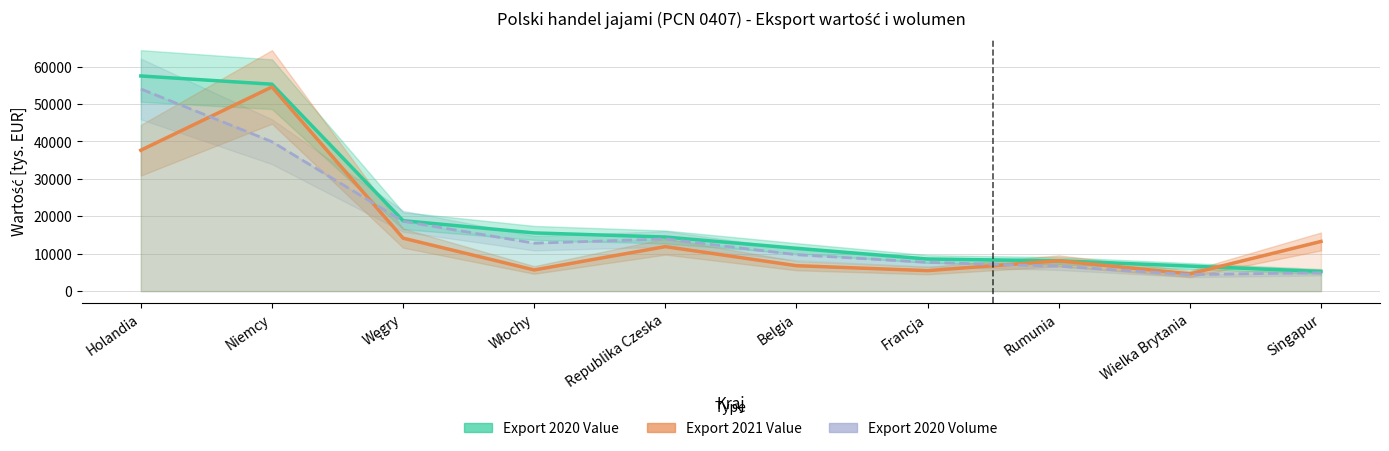

What is the sum of all Export 2021 Value values?

162140.5